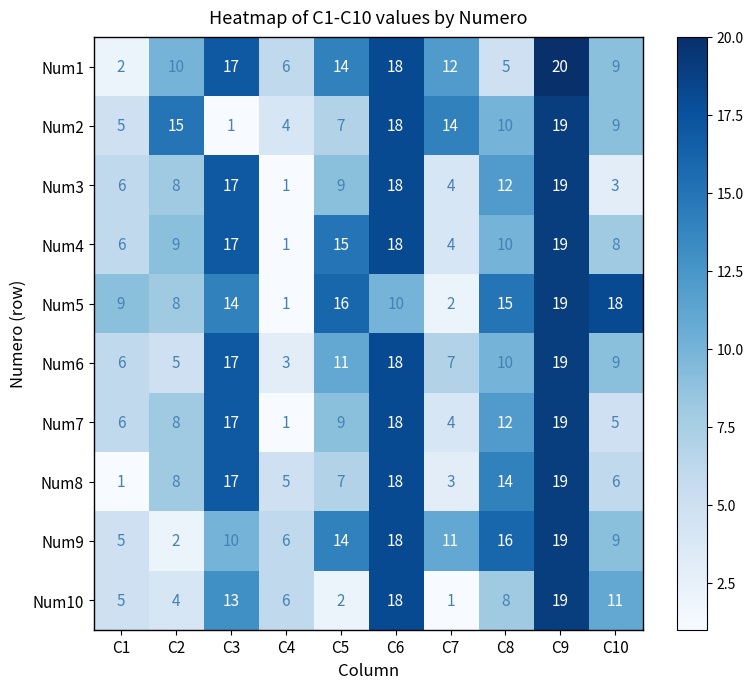

What is the difference between the highest and lowest values at C8?

11